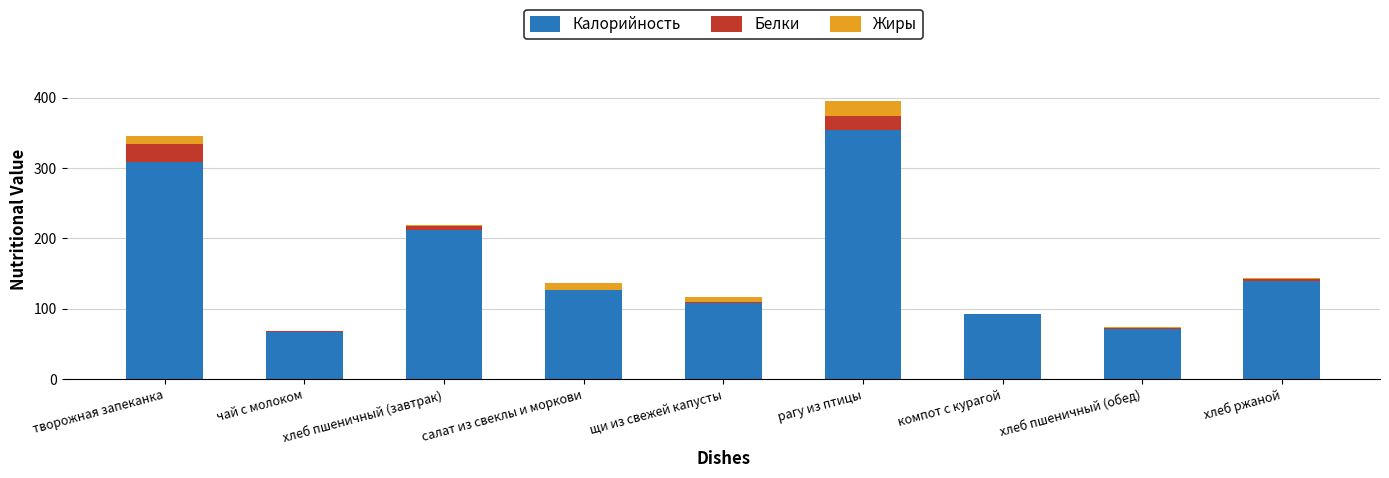

At which label does Калорийность reach its peak?

рагу из птицы